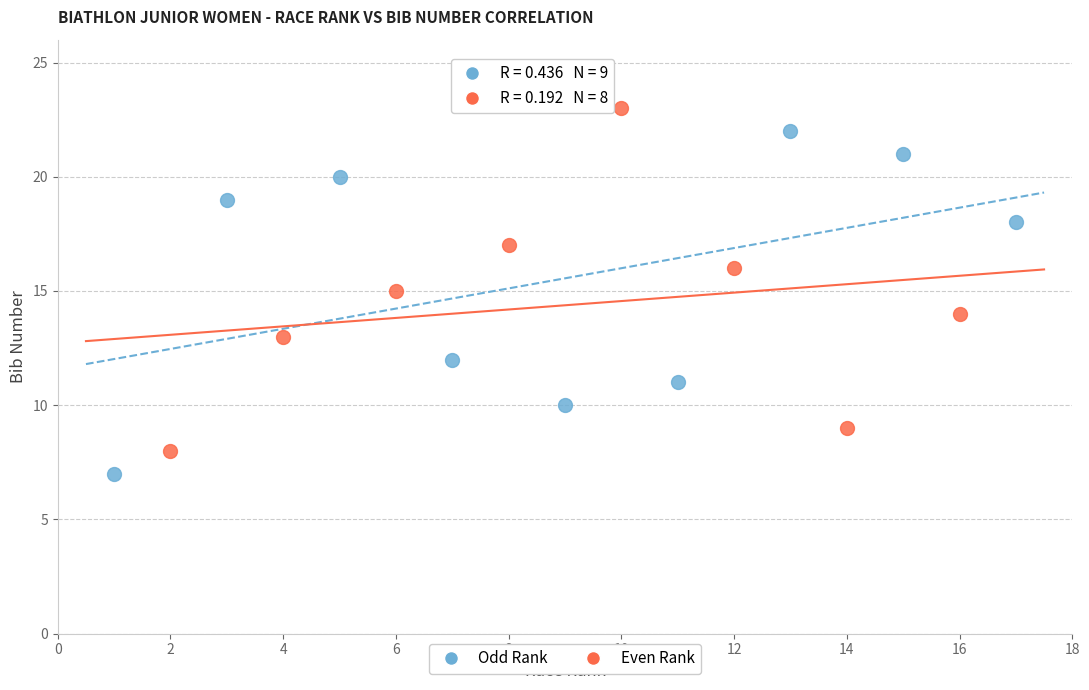

What are all the series names shown in the legend?

Odd Rank, Even Rank